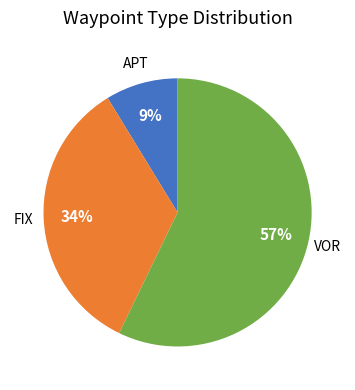

To the nearest percent, what is the average slice percentage?

33%